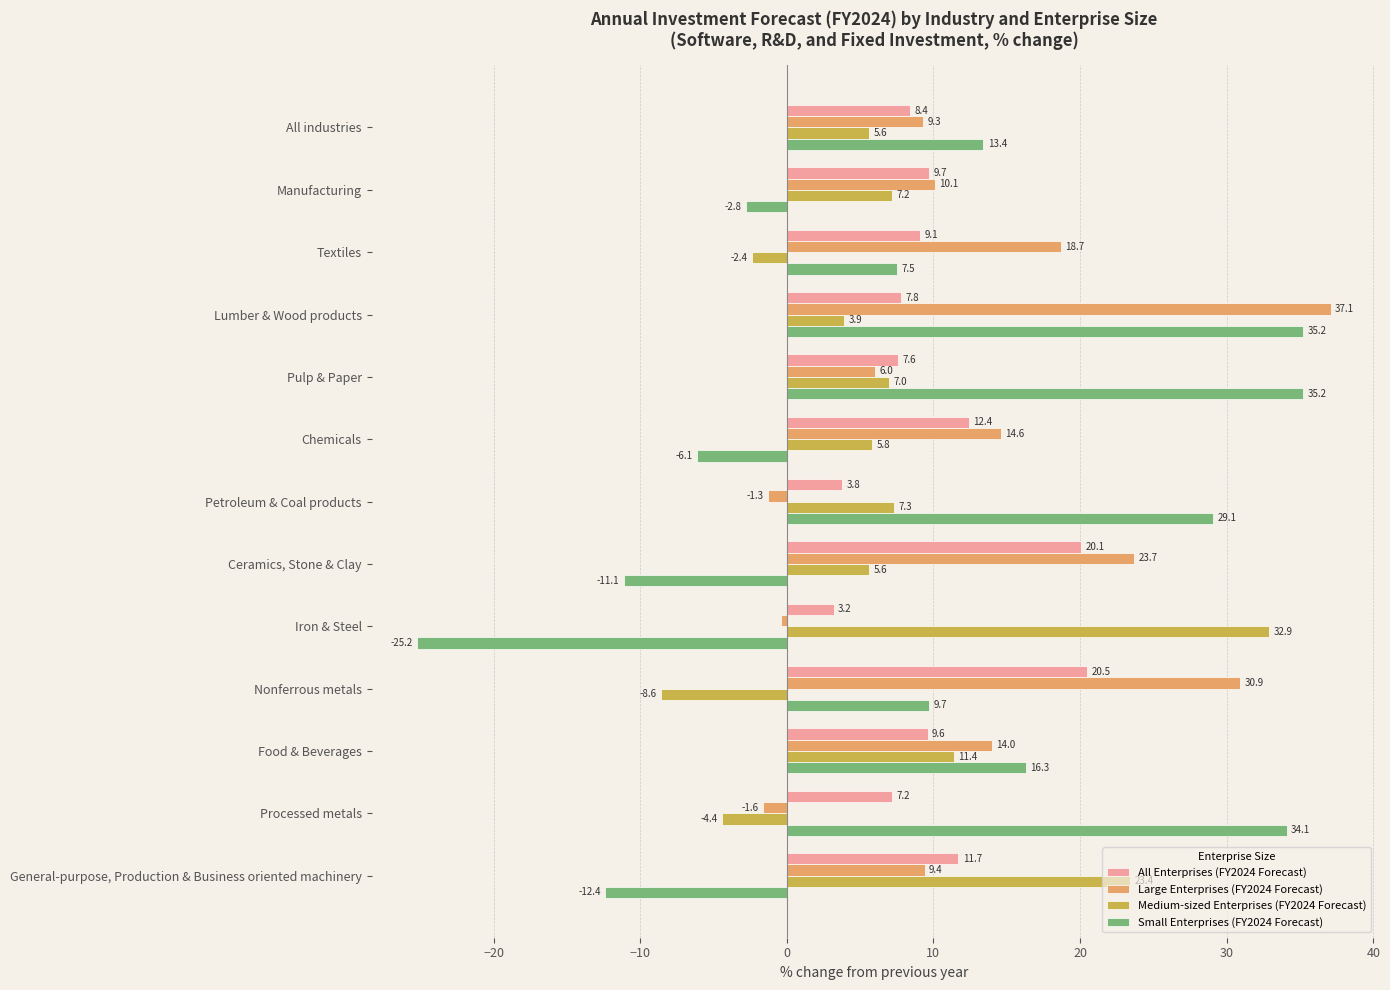

Which category has the highest value in the Large Enterprises (FY2024 Forecast) series?

Lumber & Wood products